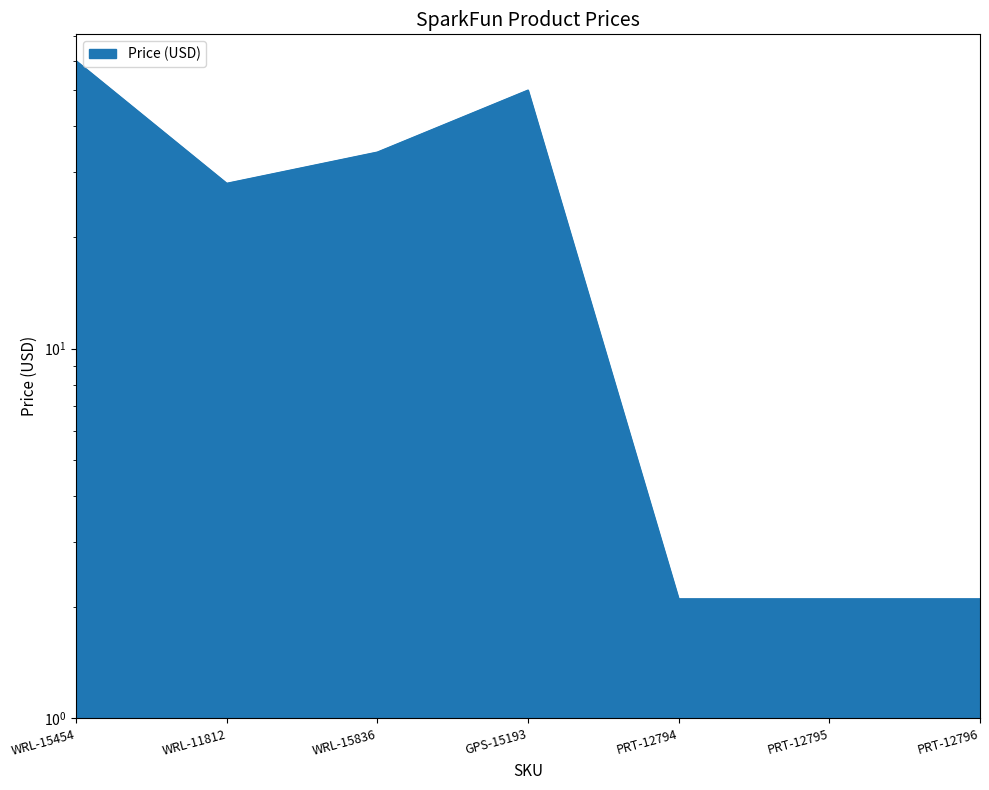

What position from the left is PRT-12795?

6